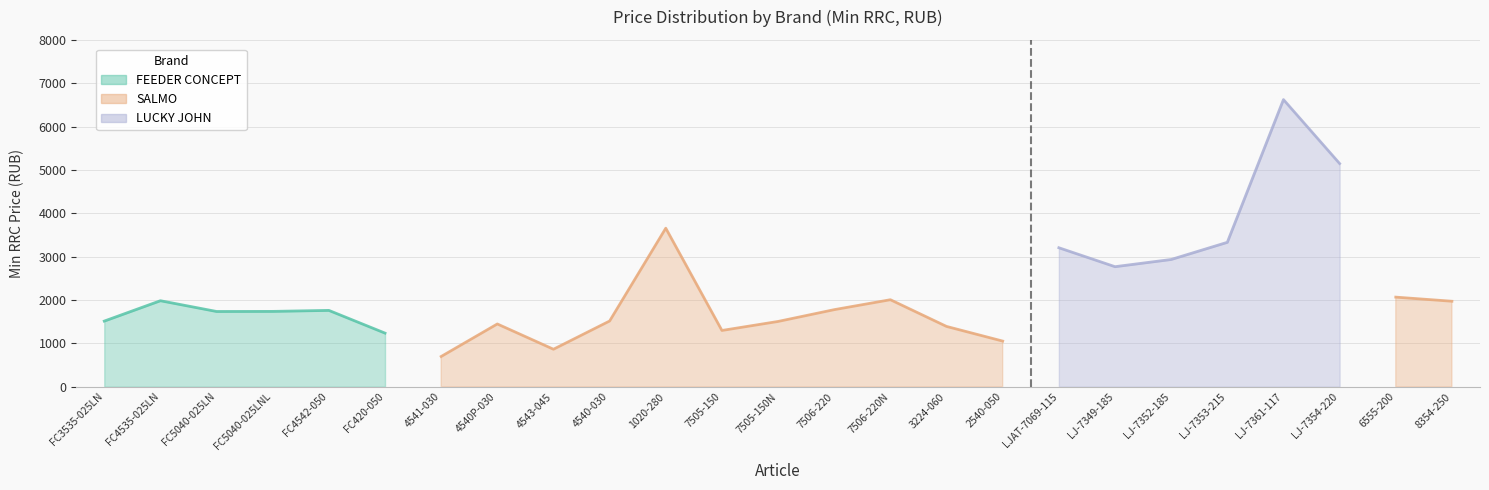

What position from the right is 4541-030?

19